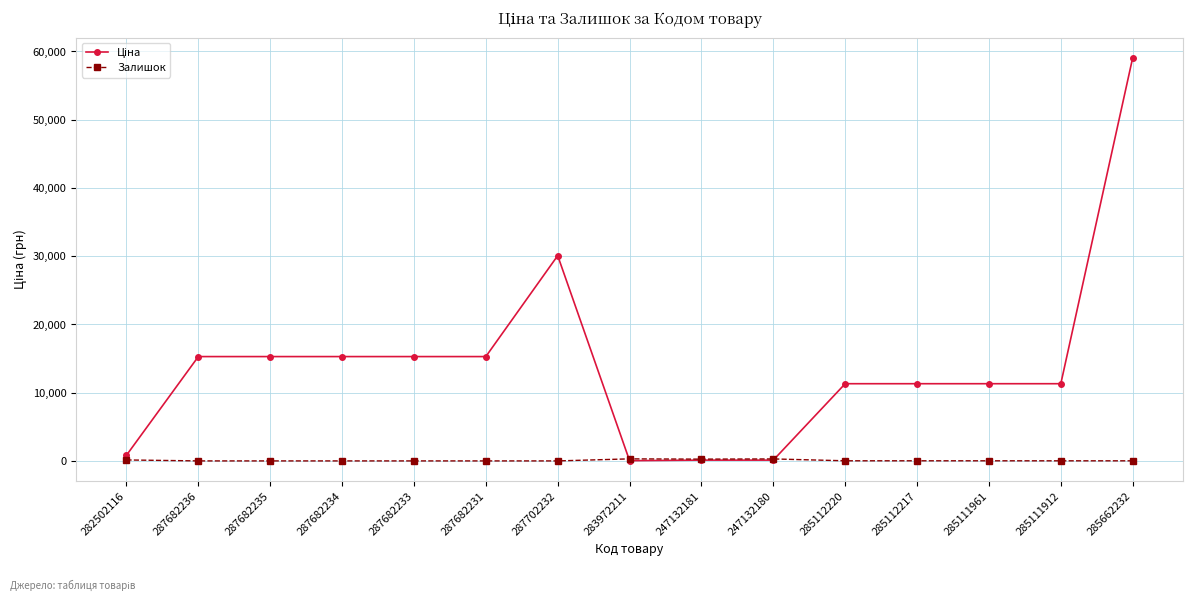

What is the sum of all Залишок values?

1066.0